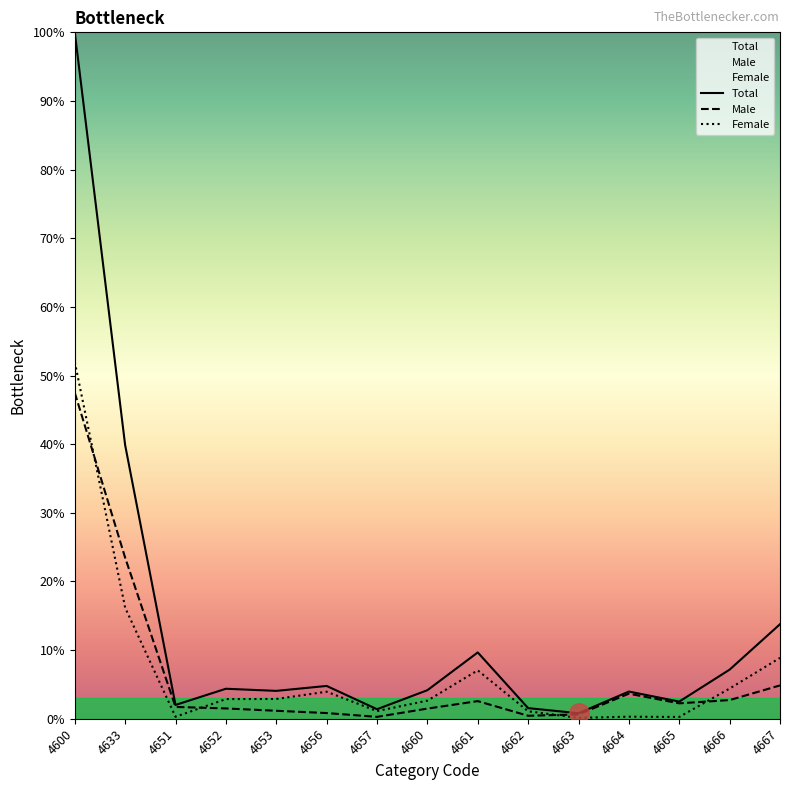

How many intersections are there between Male and Female?

4